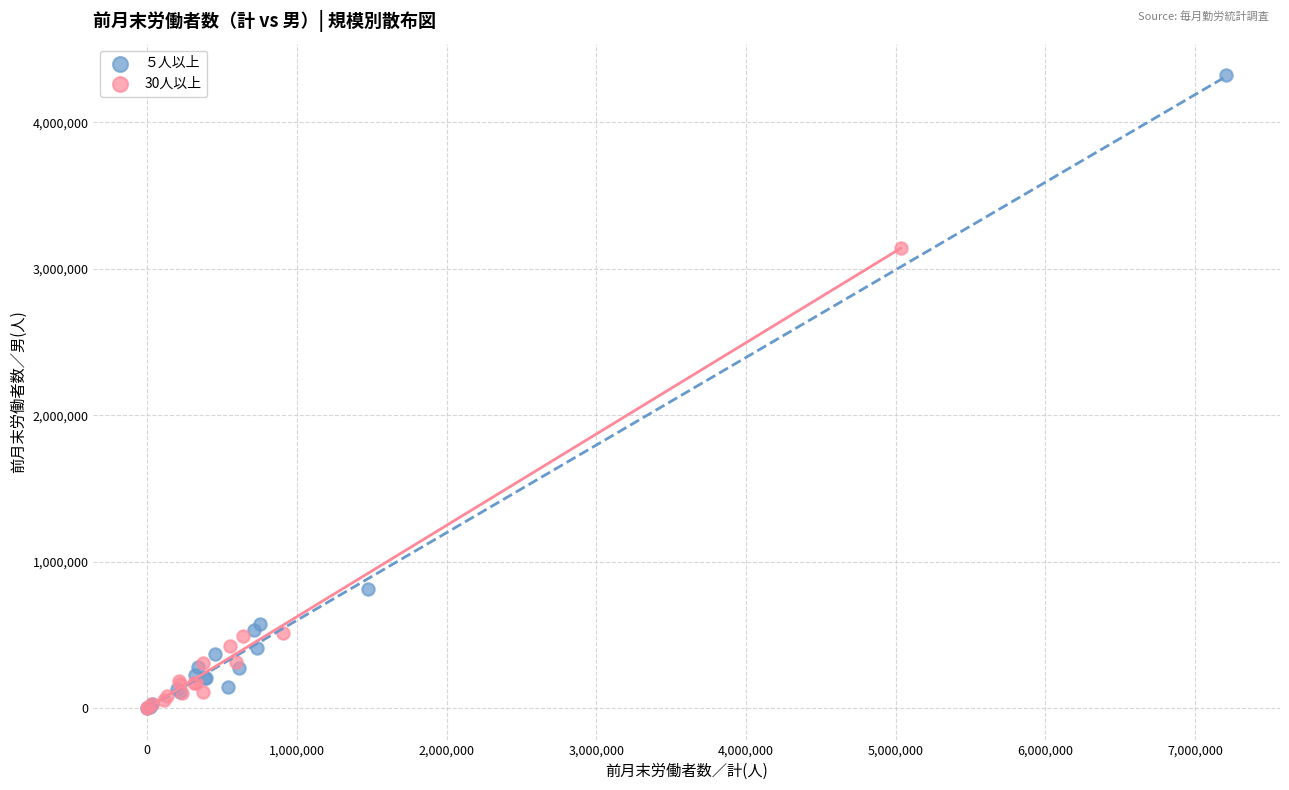

Which series reaches the maximum Y coordinate?

５人以上